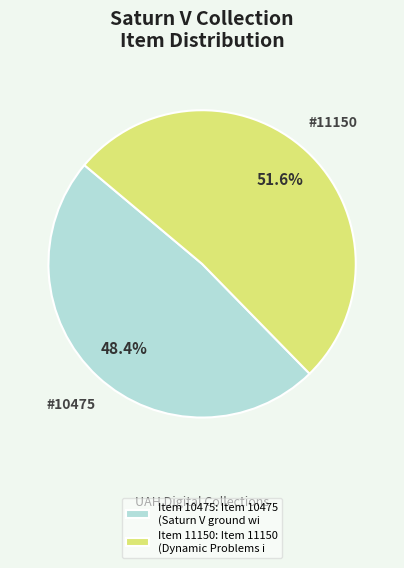

Approximately how many times larger is the value at Item 10475: Item 10475 (Saturn V ground wi compared to Item 11150: Item 11150 (Dynamic Problems i?

0.9